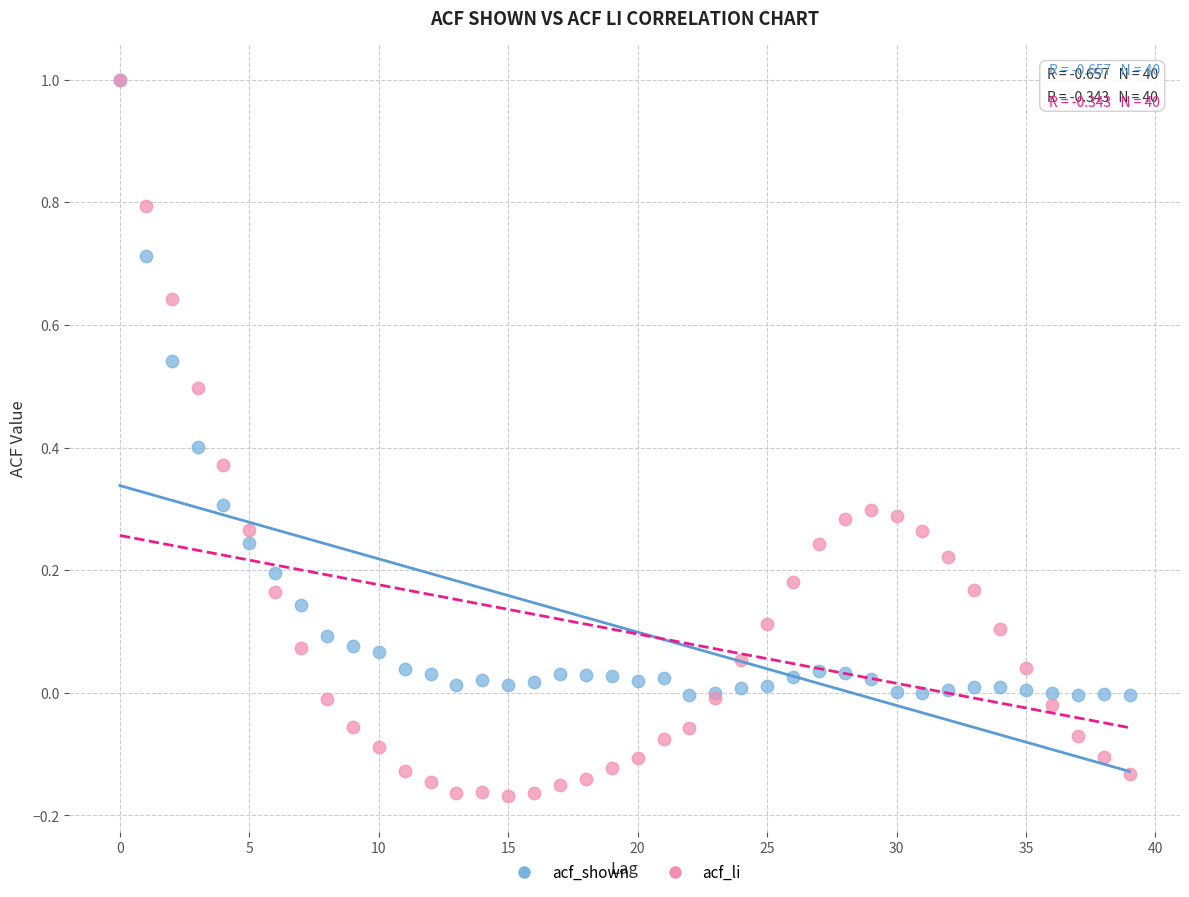

What are all the series names shown in the legend?

acf_shown, acf_li